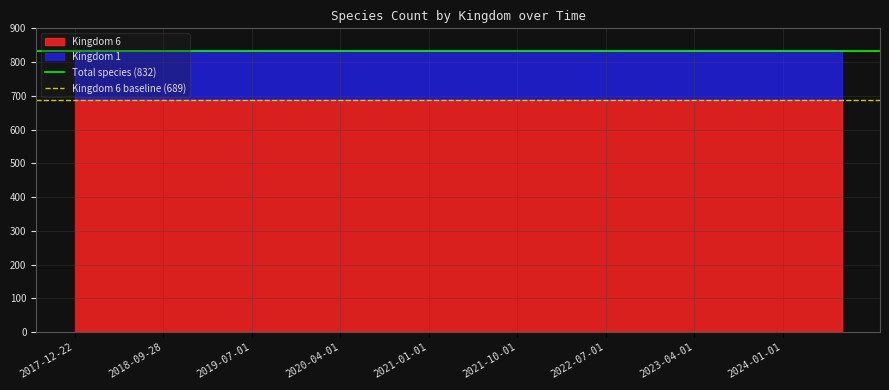

Does the chart have visible grid lines?

Yes